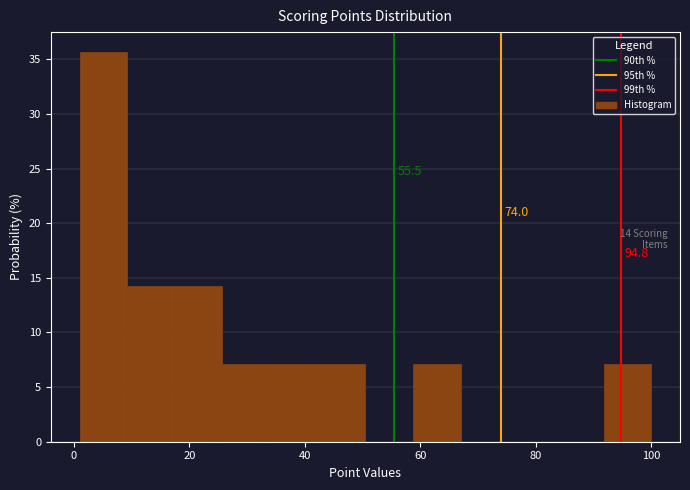

Which range on the x-axis has the tallest bar?

2 to 10